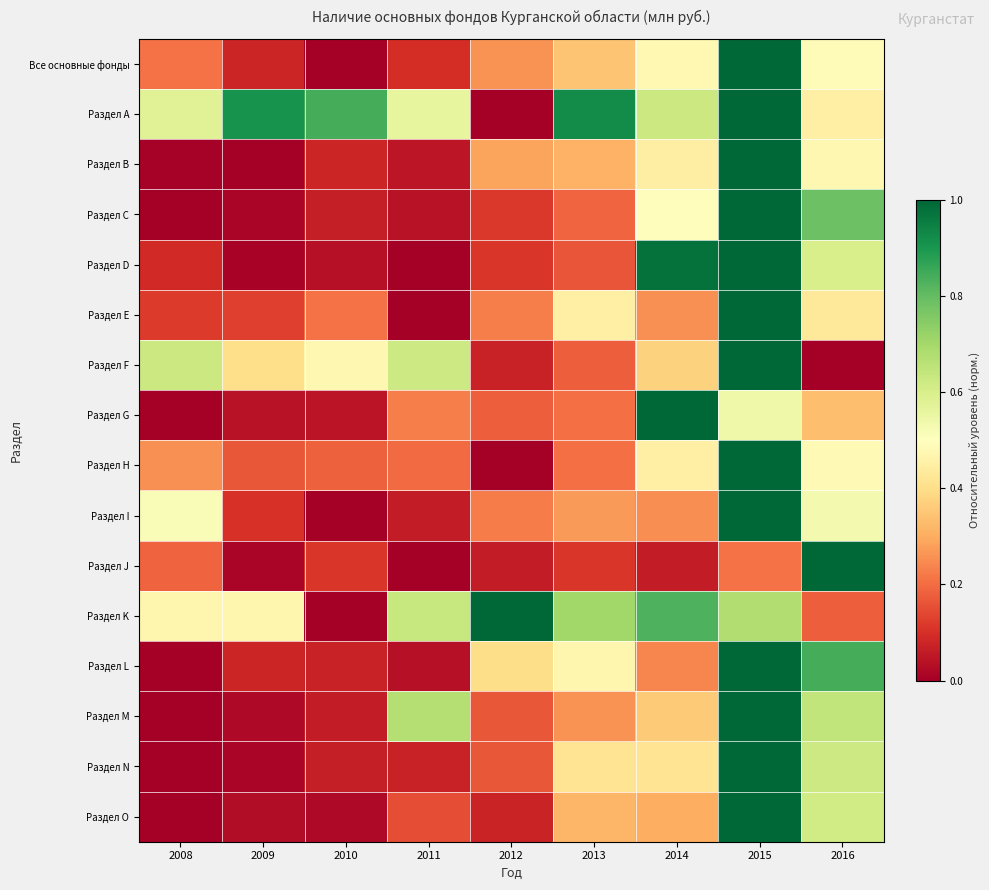

How many data points does each series have?

9